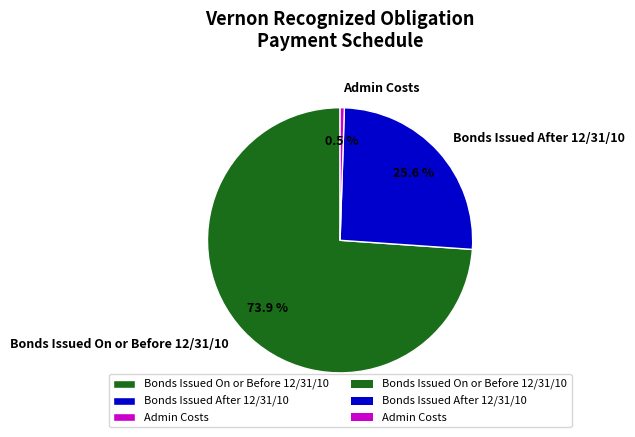

What is the largest slice in the pie chart?

Bonds Issued On or Before 12/31/10